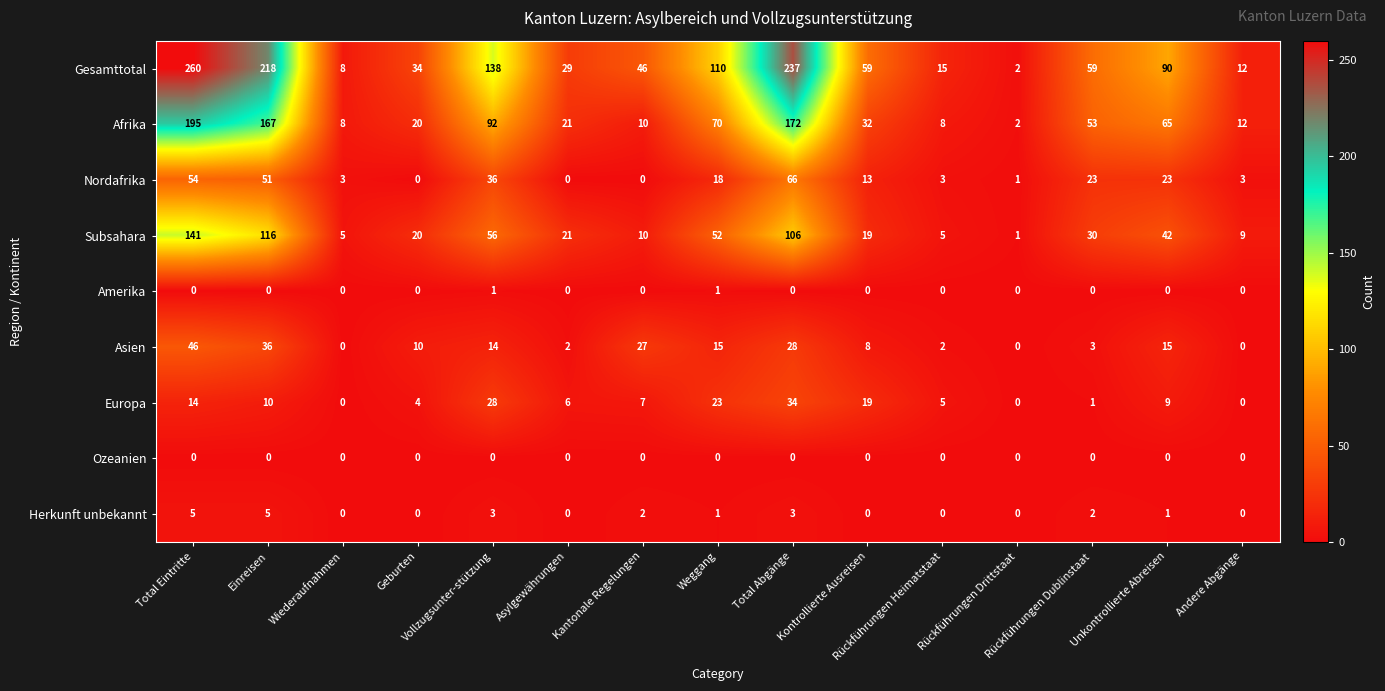

Count the Herkunft unbekannt values in the range 0 to 3.

13